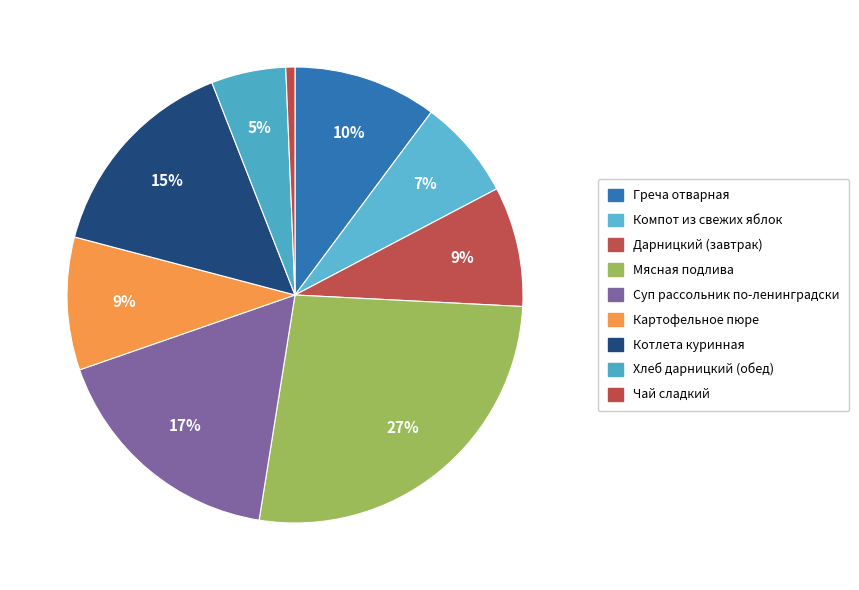

Count the number of slices in the pie.

9